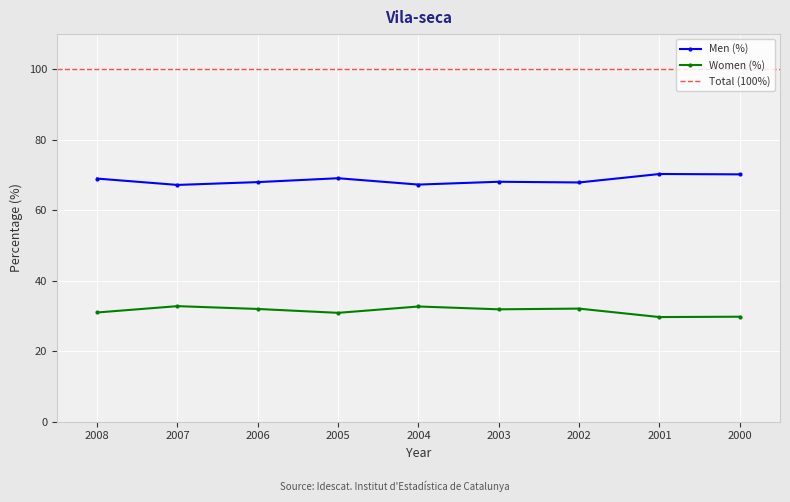

What is the maximum value for Men (%)?

70.3